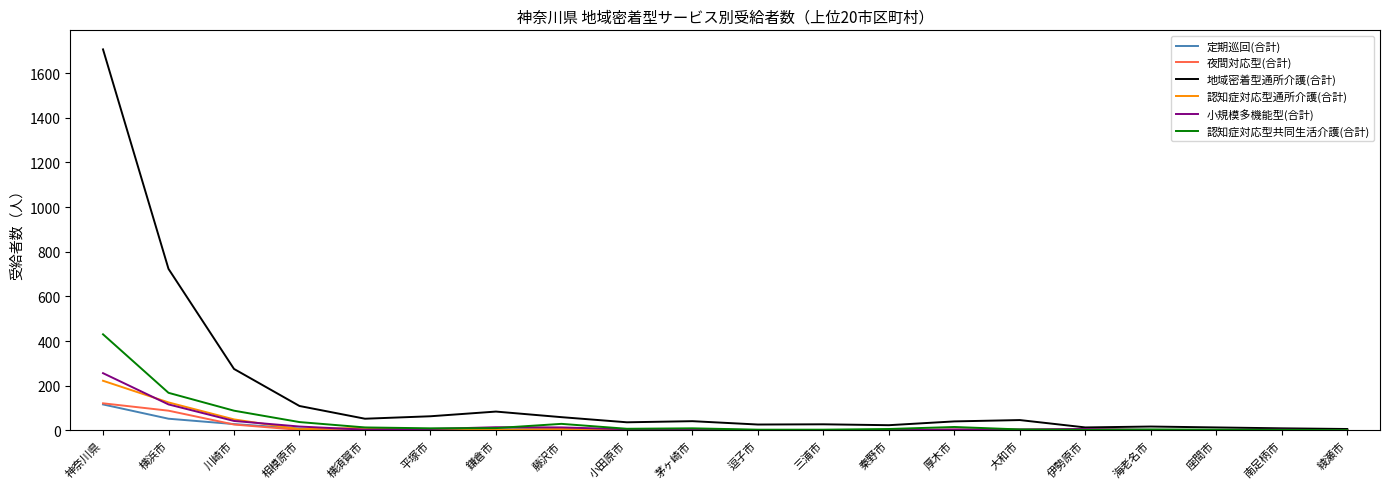

The 認知症対応型通所介護(合計) series shows -97 at 逗子市. True or false?

False